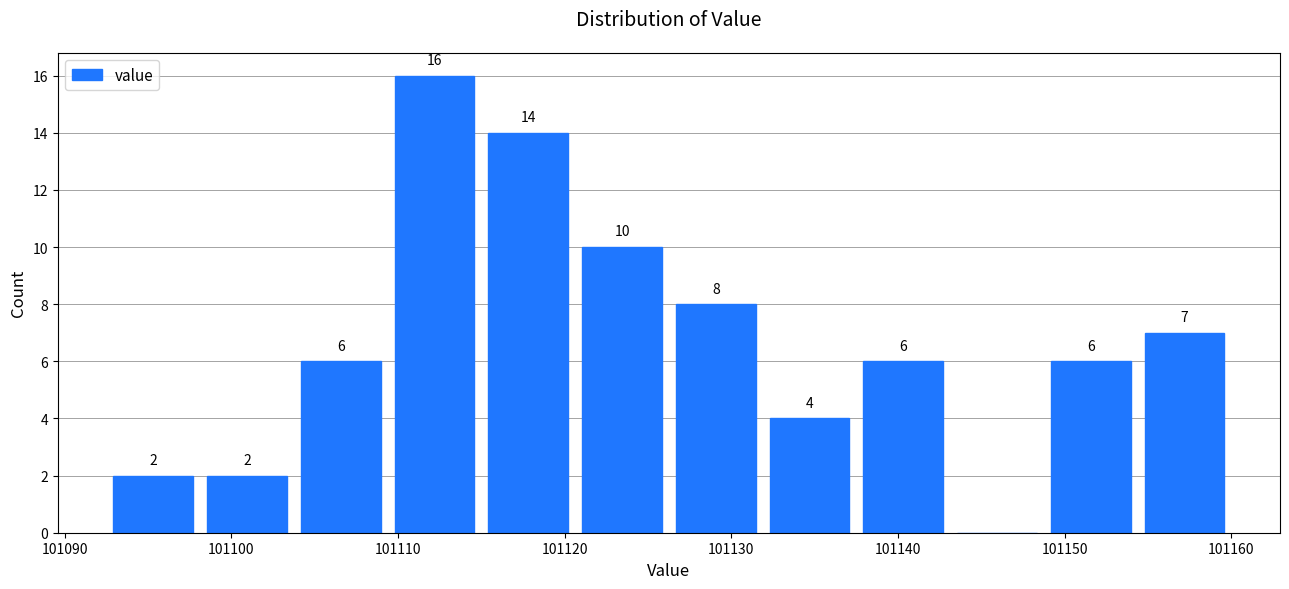

Over which range of the x-axis is the bar tallest?

101109 to 101115